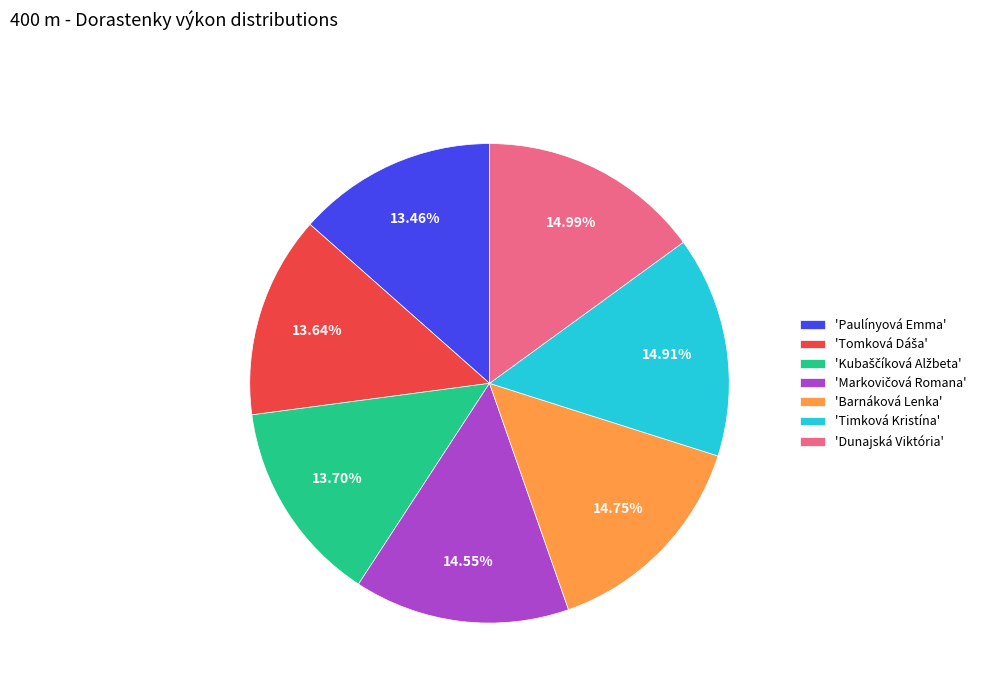

Is there any slice that represents more than half of the pie?

No